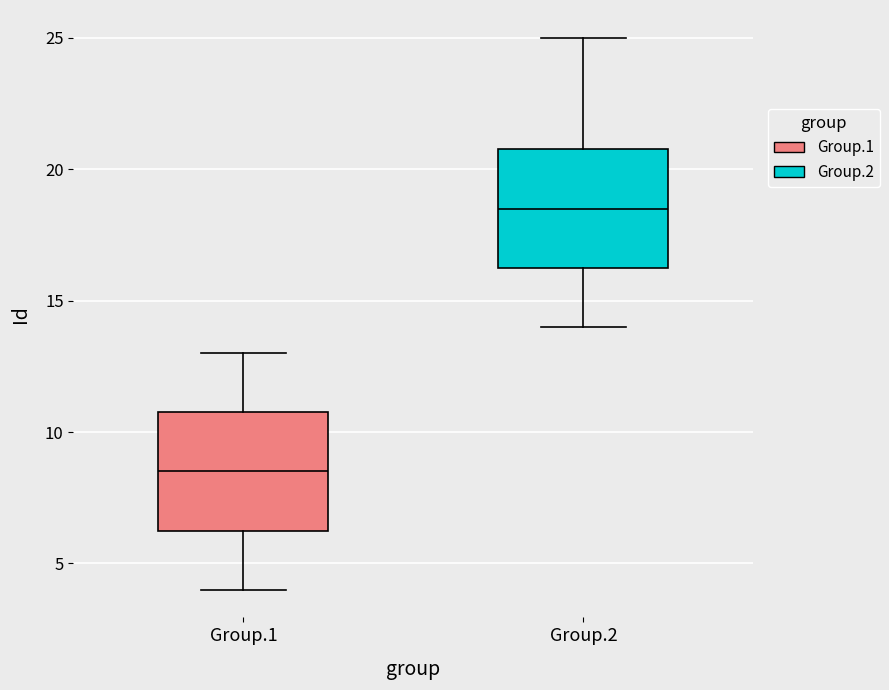

Where is the upper edge of the box for Group.2 on the y-axis? The values are not printed on the chart, so give them approximately, as read against the axis.

21.0